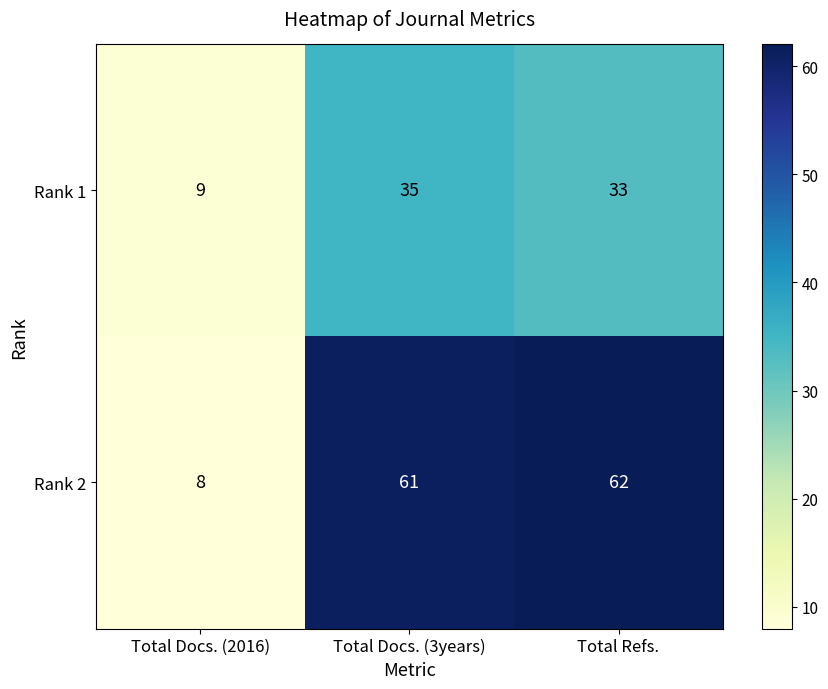

Where is Rank 1 nearest to the value 22?

Total Refs.